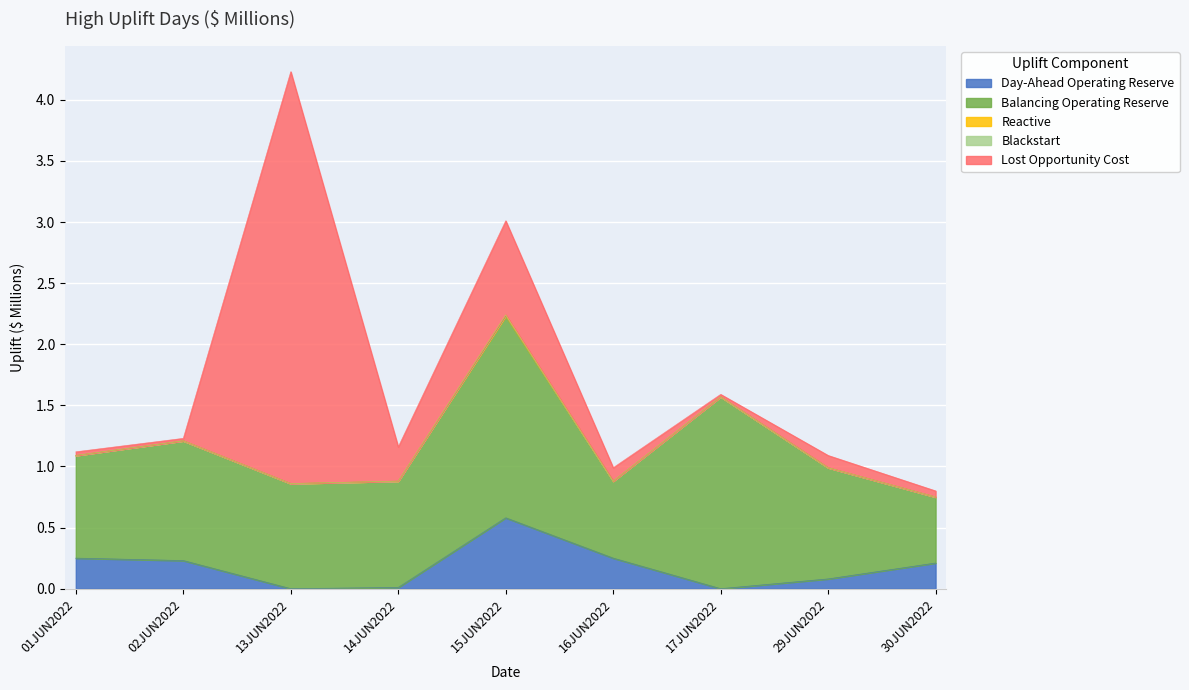

True or false: Balancing Operating Reserve and Reactive intersect in this chart.

False